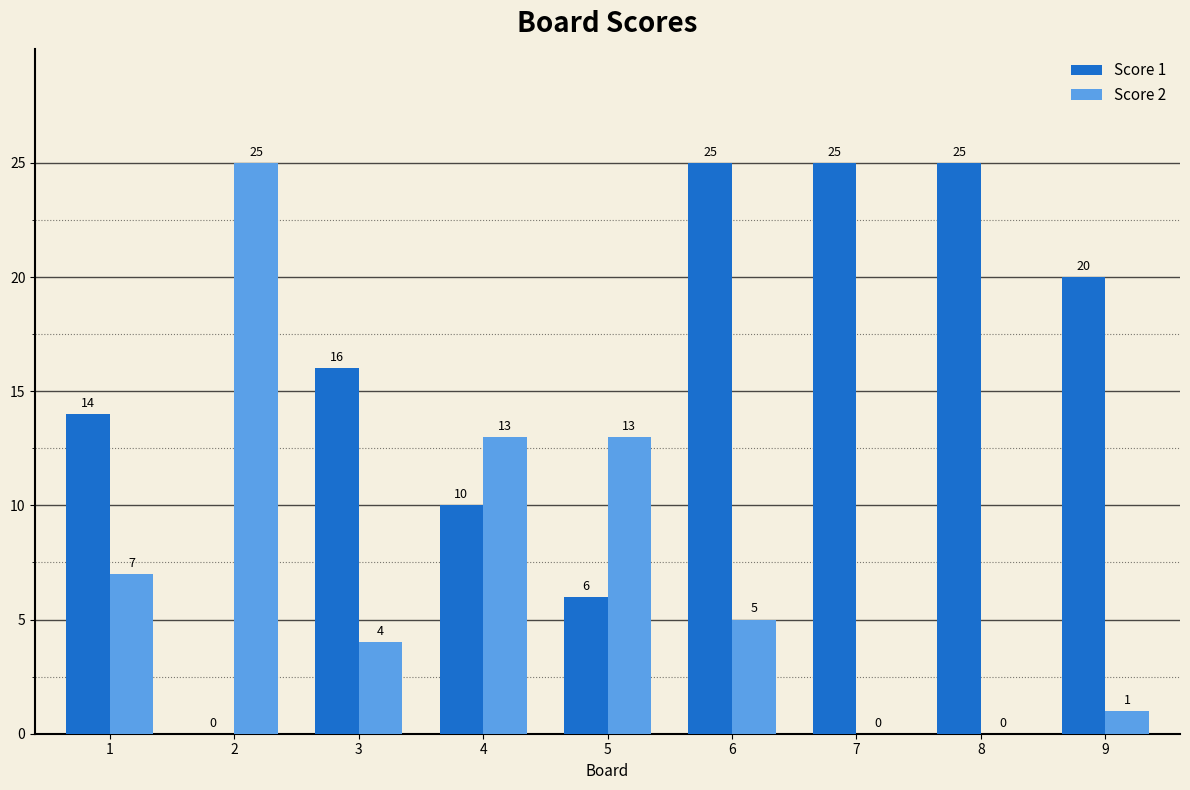

How many groups of bars are there?

9